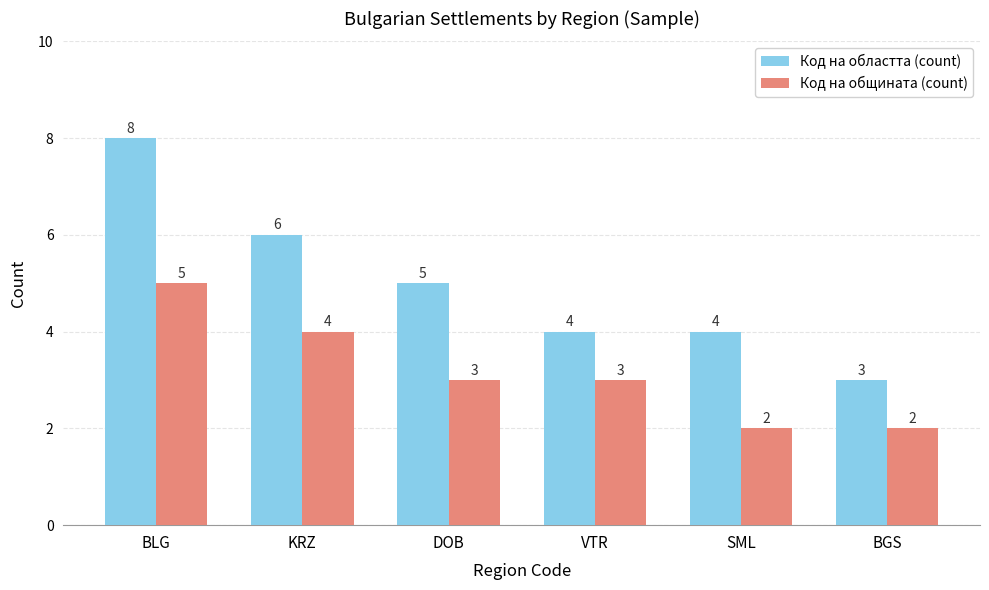

What is the label of the 6th bar from the right?

BLG